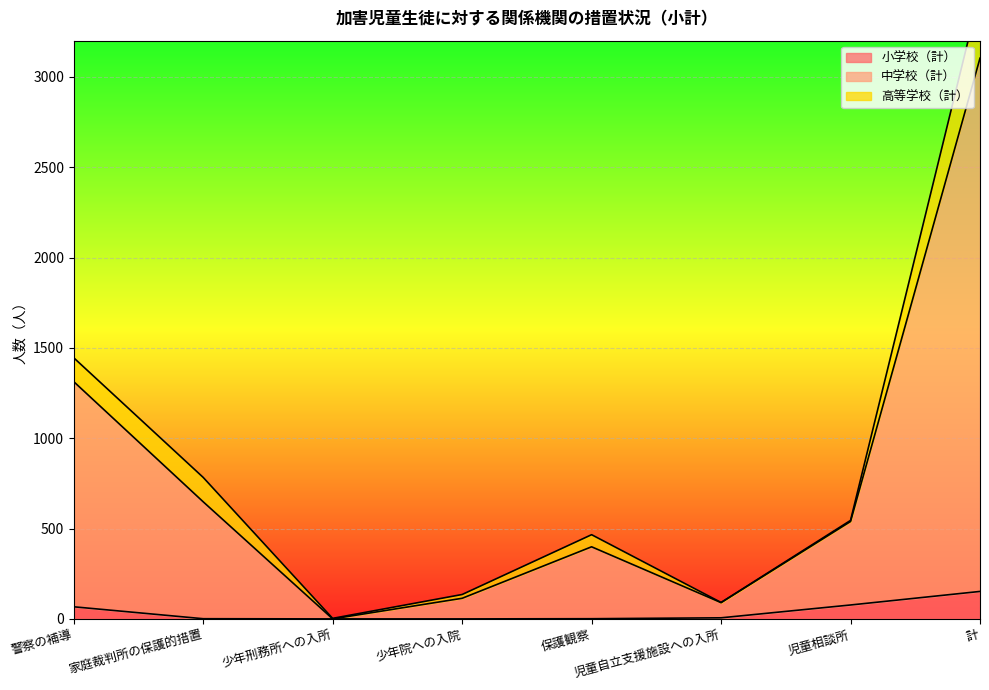

Read the 小学校（計） value at 警察の補導.

67